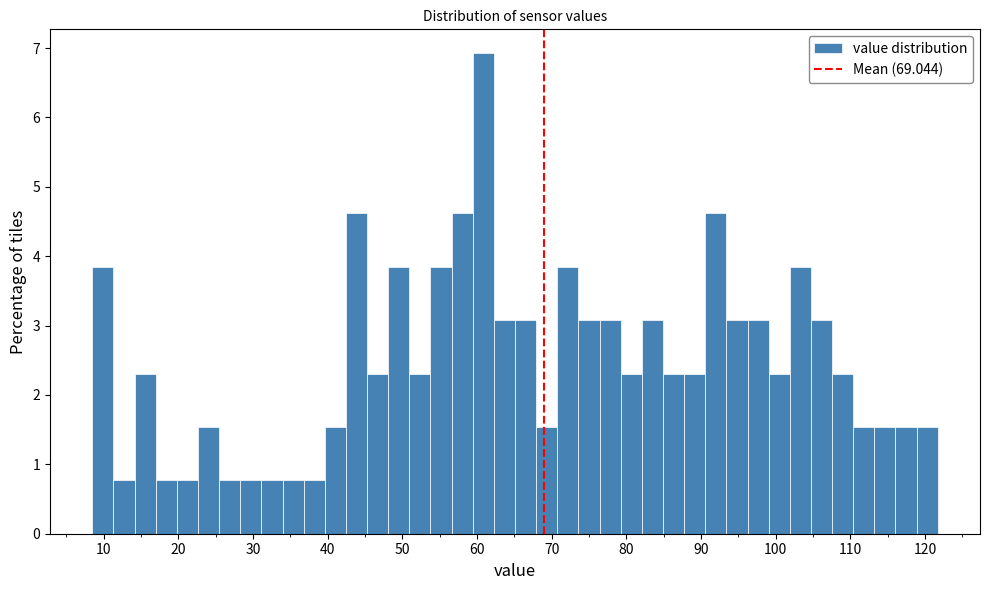

Around what value on the x-axis is the tallest bar? Give the approximate position of its centre, as read against the axis.

61